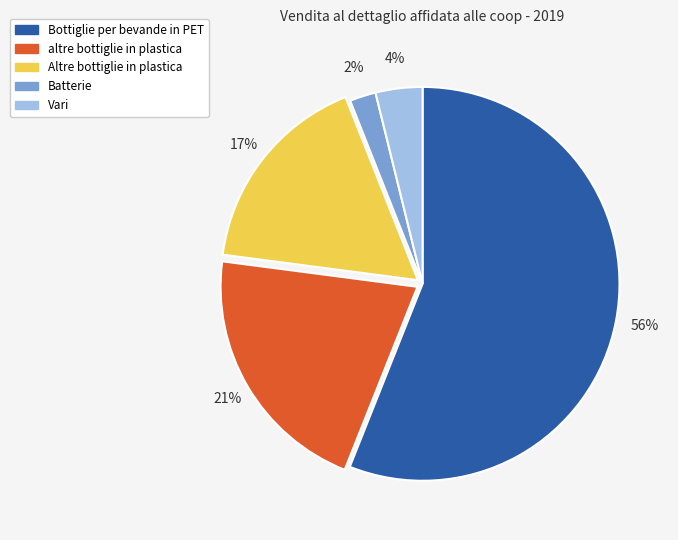

Which slice represents more than half of the pie?

Bottiglie per bevande in PET